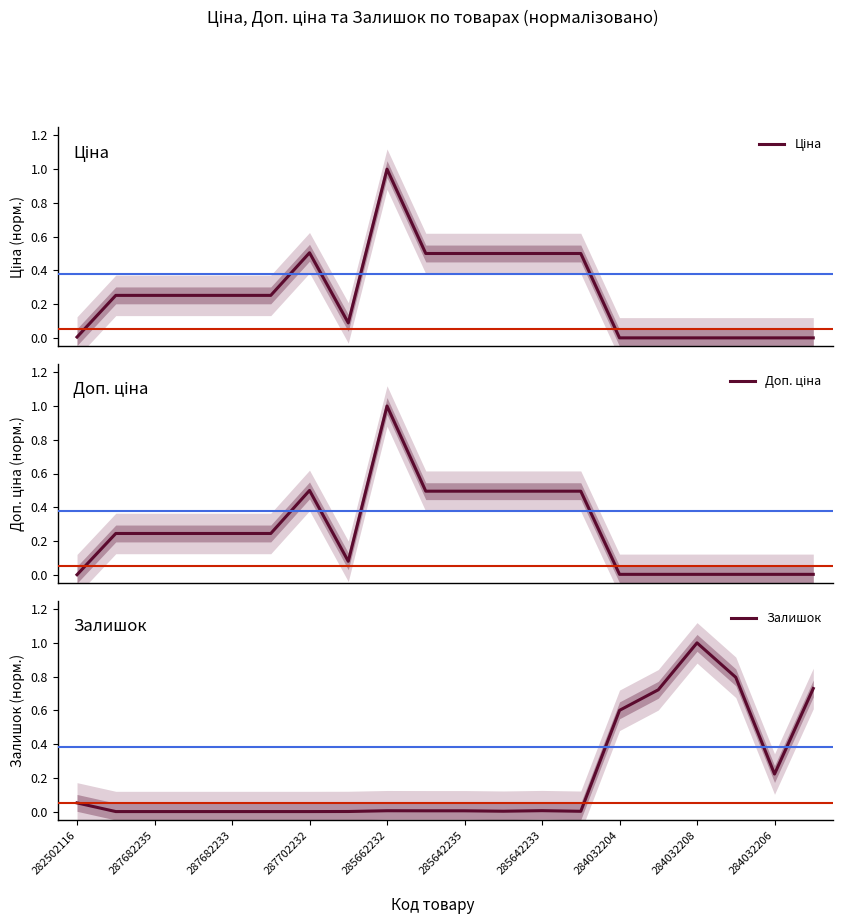

At which label does Залишок reach its peak?

284032208